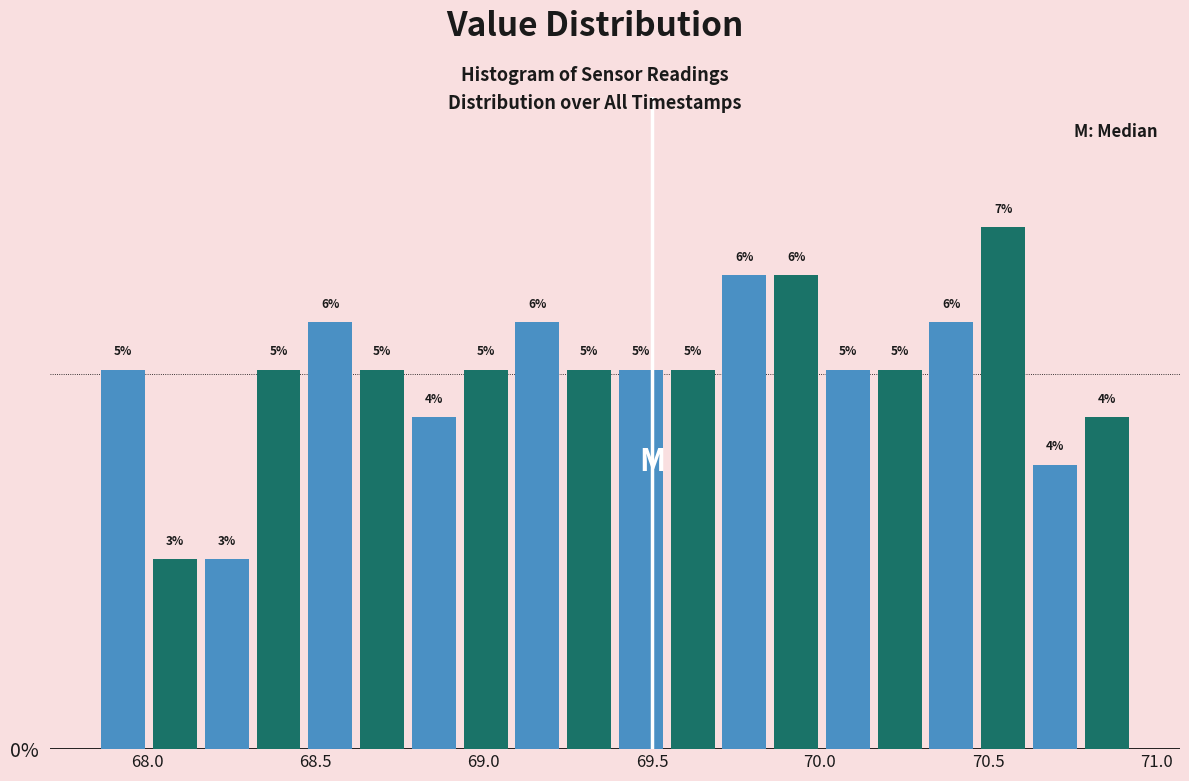

Around what value on the x-axis is the tallest bar? Give the approximate position of its centre, as read against the axis.

70.55